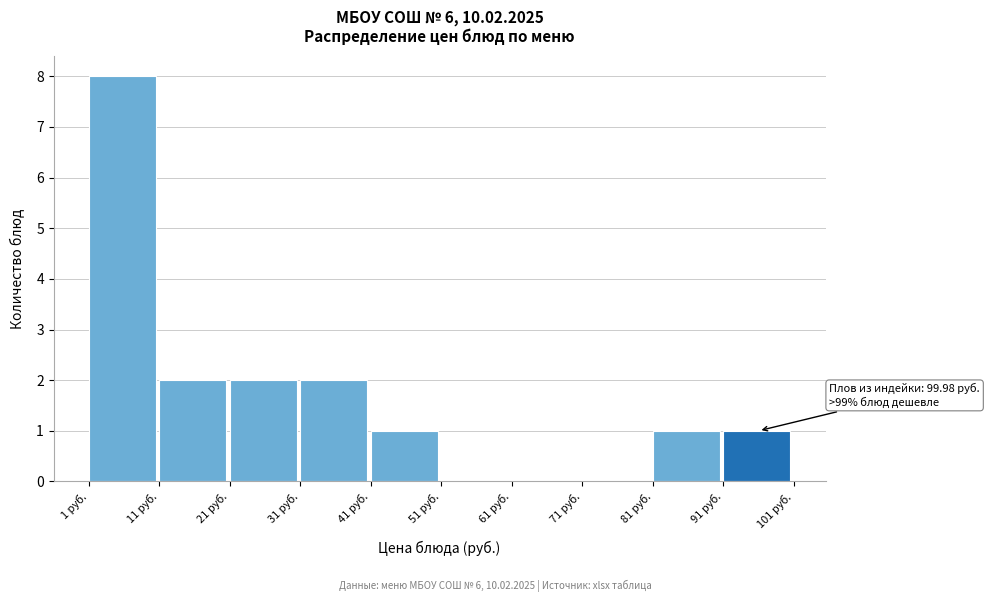

Which range on the x-axis has the tallest bar?

0 to 10